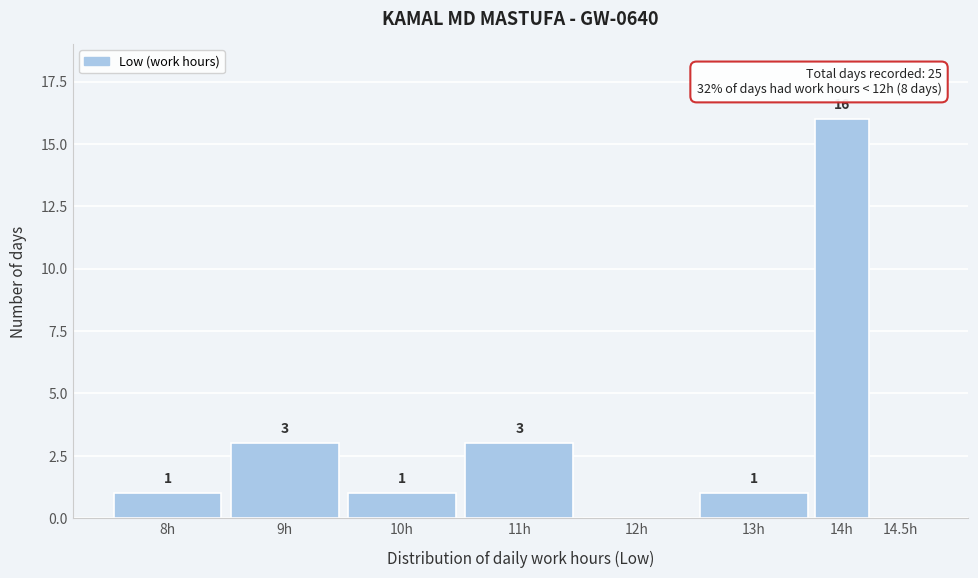

Reading left to right, list all the values displayed in this chart.

8h=1	9h=3	10h=1	11h=3	12h=0	13h=1	14h=16	14.5h=0